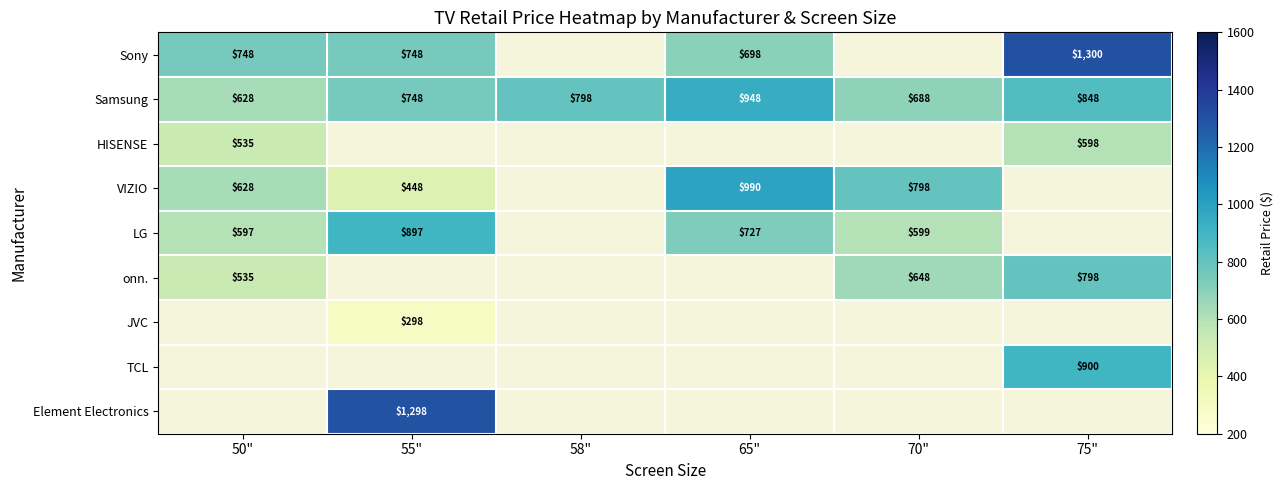

Is it true that Sony equals 1300 at 75"?

True